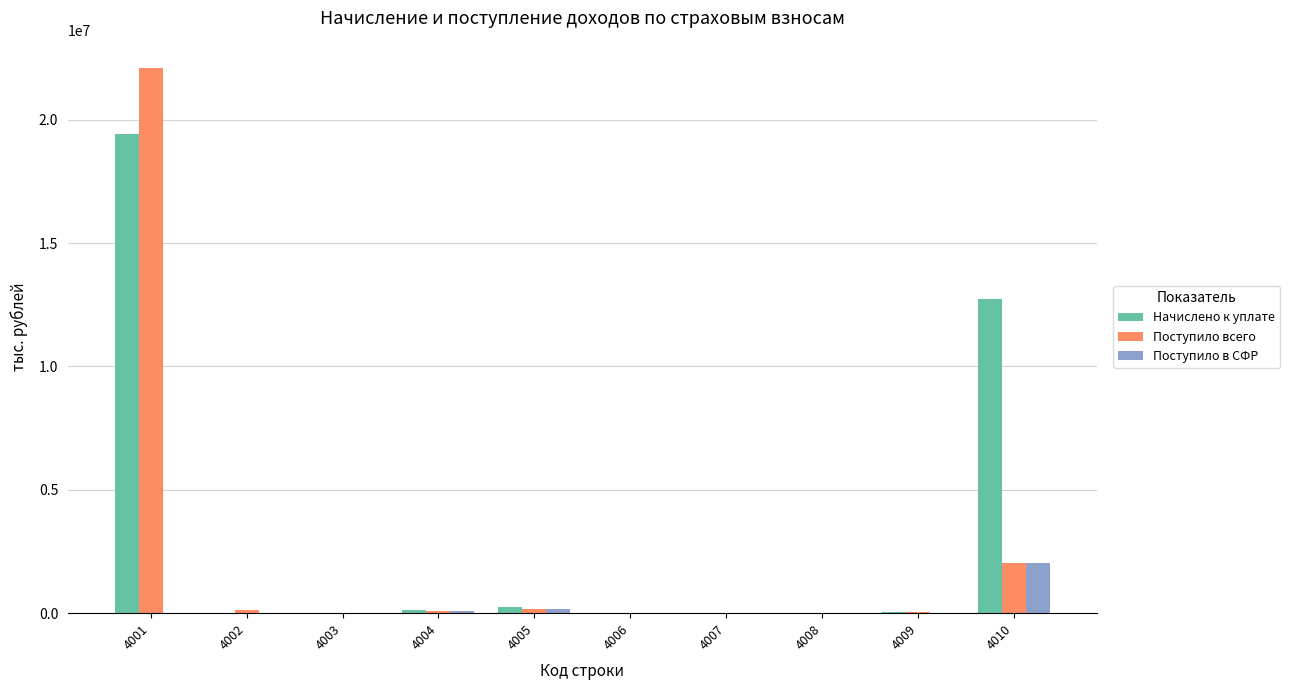

Which series has the largest total across all categories?

Начислено к уплате